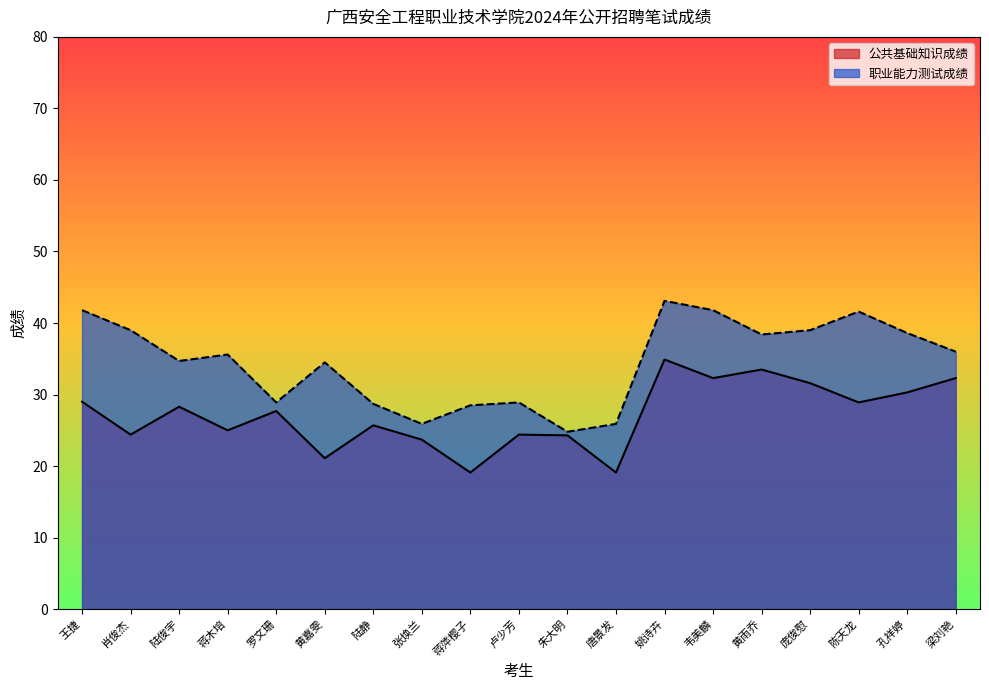

The 公共基础知识成绩 series shows 25.0 at 蒋木培. True or false?

True